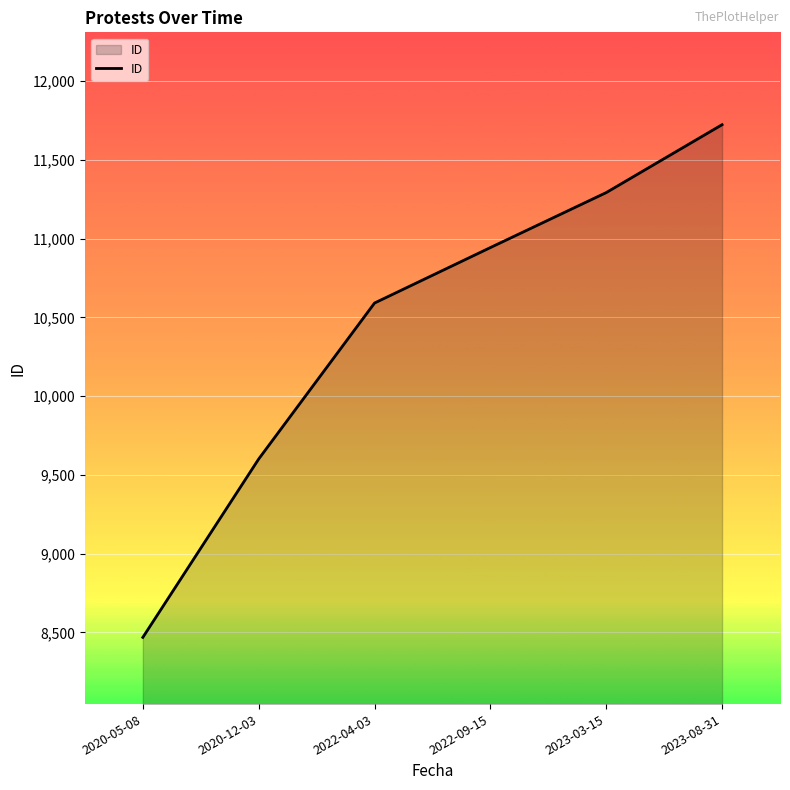

Between 2023-08-31 and 2020-12-03, which is larger?

2023-08-31